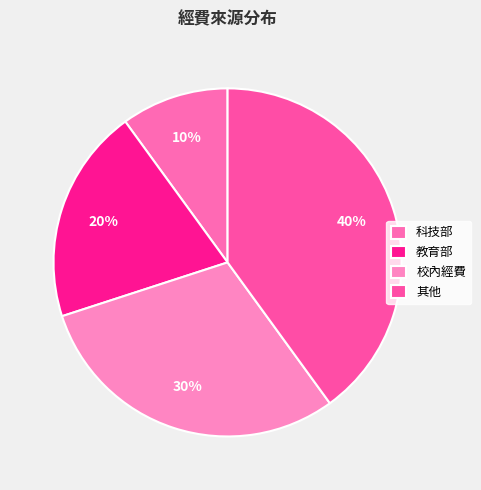

What percentage is the 科技部 slice, to the nearest percent?

10%